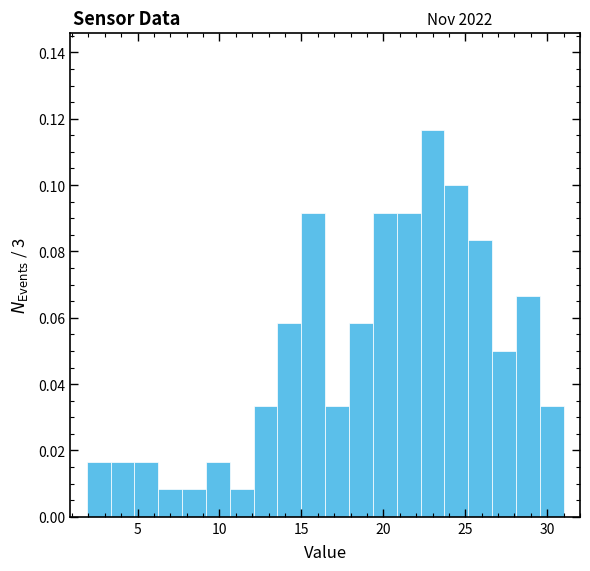

Read against the x-axis, roughly where is the centre of the tallest bar?

23.0